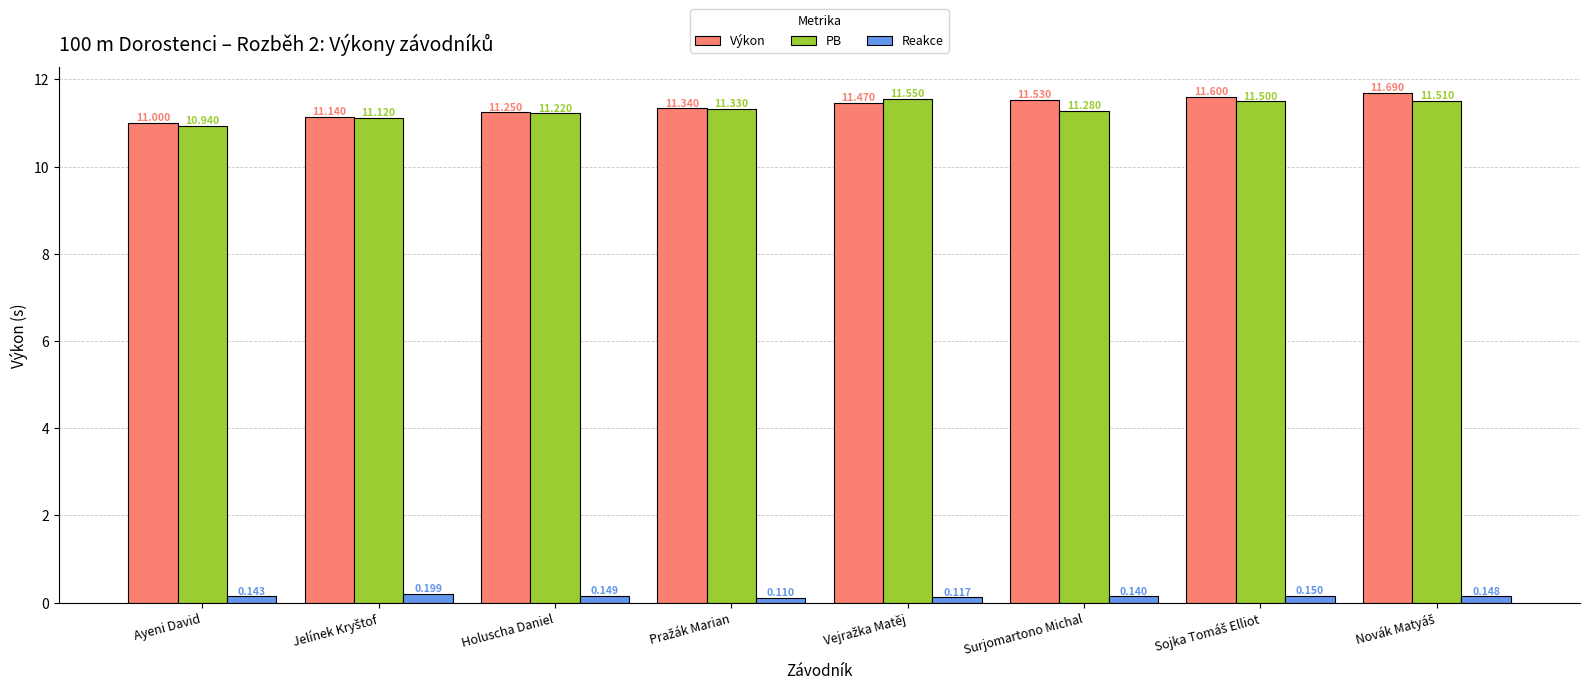

Where is PB nearest to the value 11?

Ayeni David